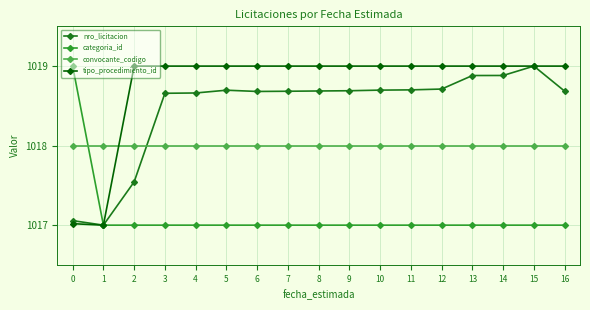

Is it true that nro_licitacion equals 1398.1 at 11?

False